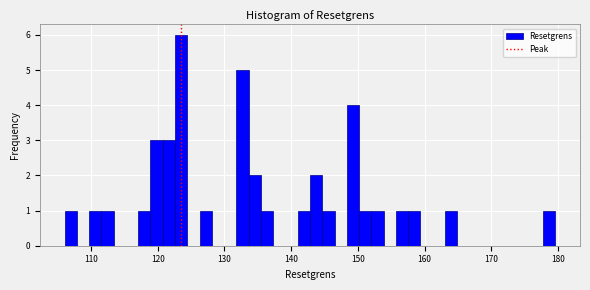

Read against the x-axis, roughly where is the centre of the tallest bar?

124